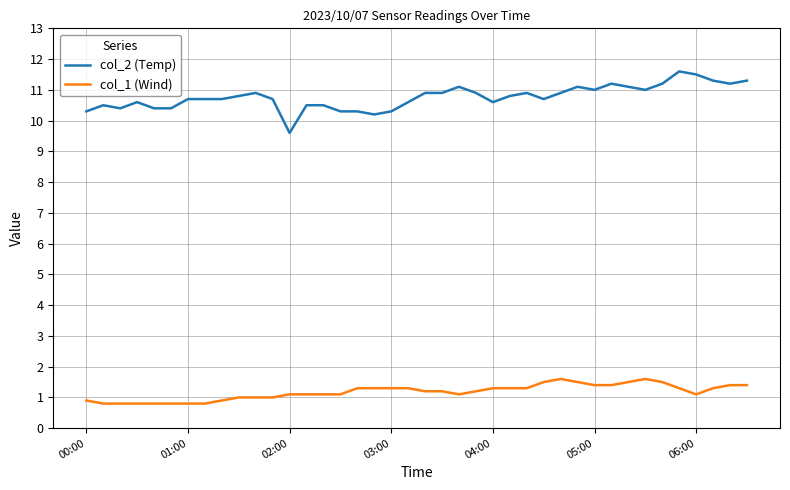

What is the greatest value displayed?

11.6